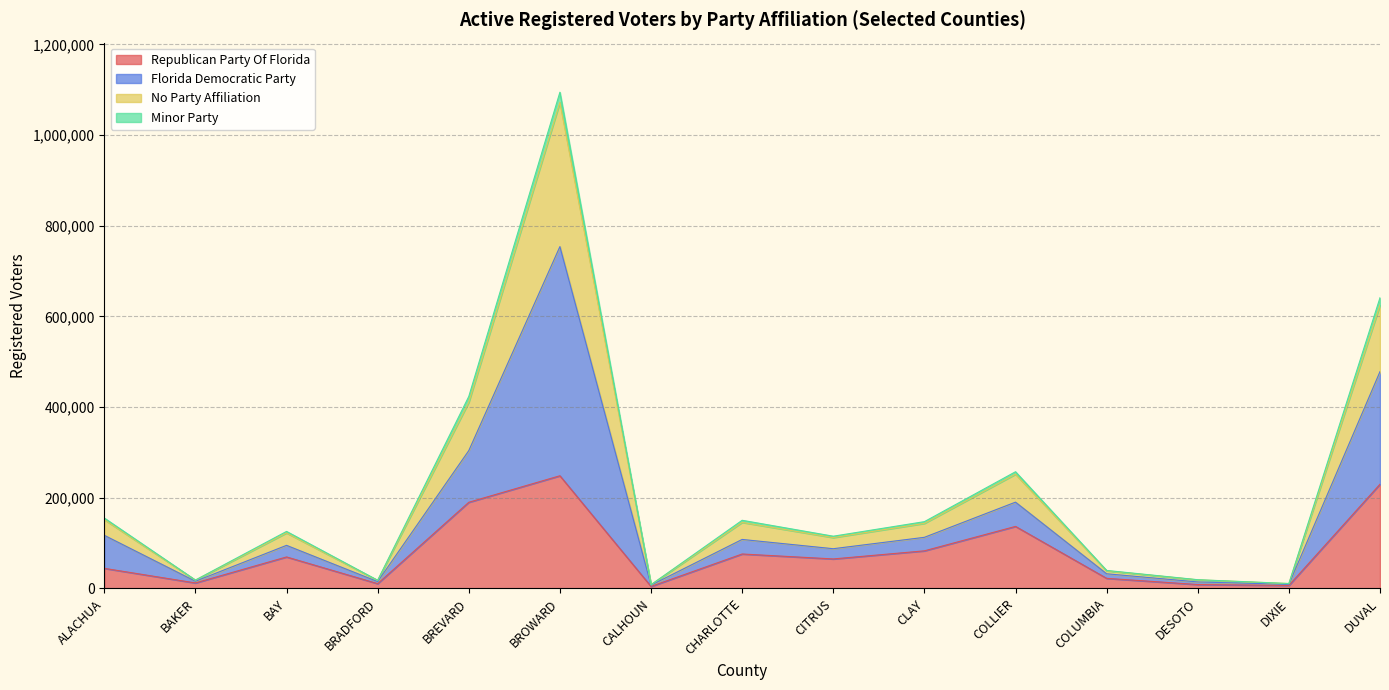

The Republican Party Of Florida series shows 136609 at COLLIER. True or false?

True